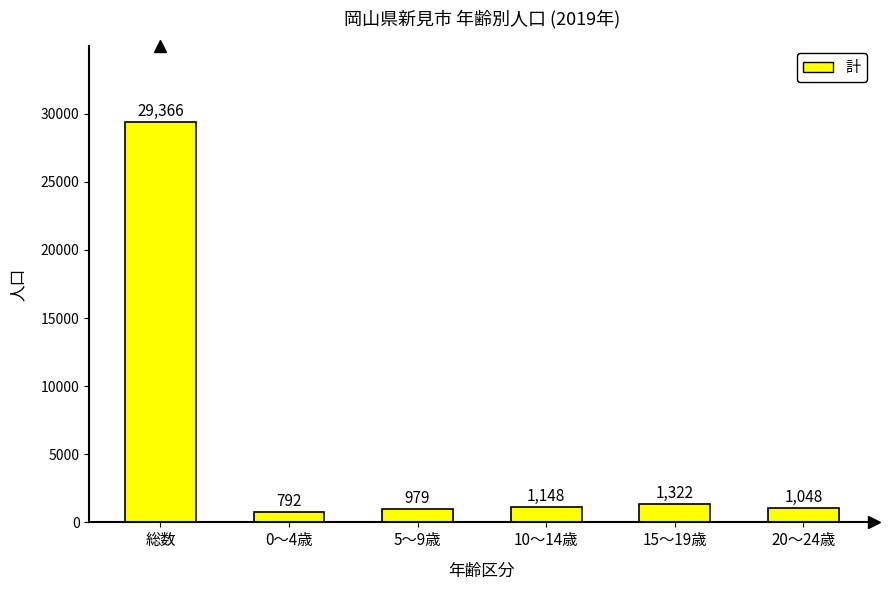

What is the value of the 6th bar from the left?

1048